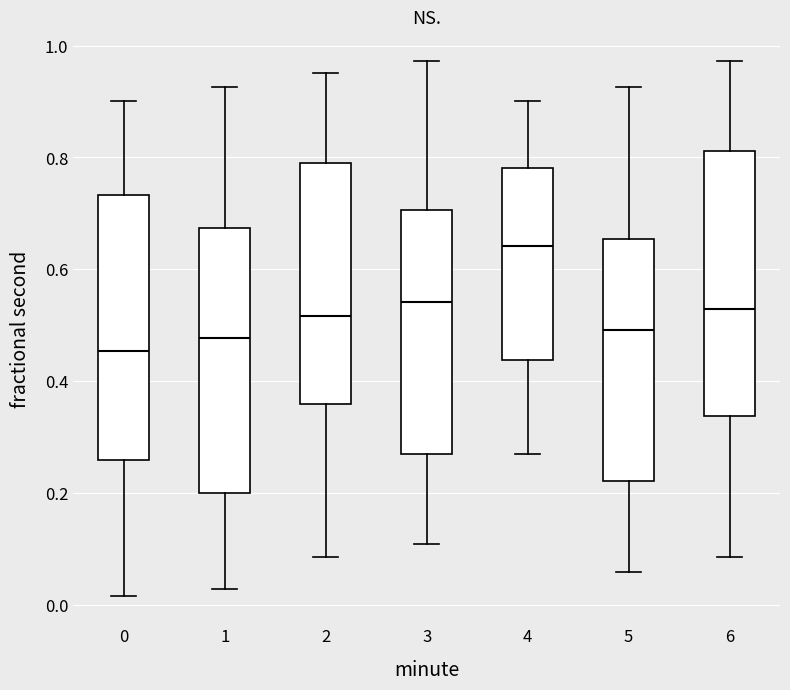

Reading left to right, transcribe this box plot: for each box, give where its median line is, the range the box spans, and where its two whiskers end, as read against the y-axis. The values are not printed on the chart, so give them approximately, as read against the axis.

0: median 0.46, box 0.26 to 0.74, whiskers 0.02 to 0.90
1: median 0.48, box 0.20 to 0.68, whiskers 0.02 to 0.92
2: median 0.52, box 0.36 to 0.80, whiskers 0.08 to 0.96
3: median 0.54, box 0.28 to 0.70, whiskers 0.10 to 0.98
4: median 0.64, box 0.44 to 0.78, whiskers 0.28 to 0.90
5: median 0.50, box 0.22 to 0.66, whiskers 0.06 to 0.92
6: median 0.54, box 0.34 to 0.82, whiskers 0.08 to 0.98